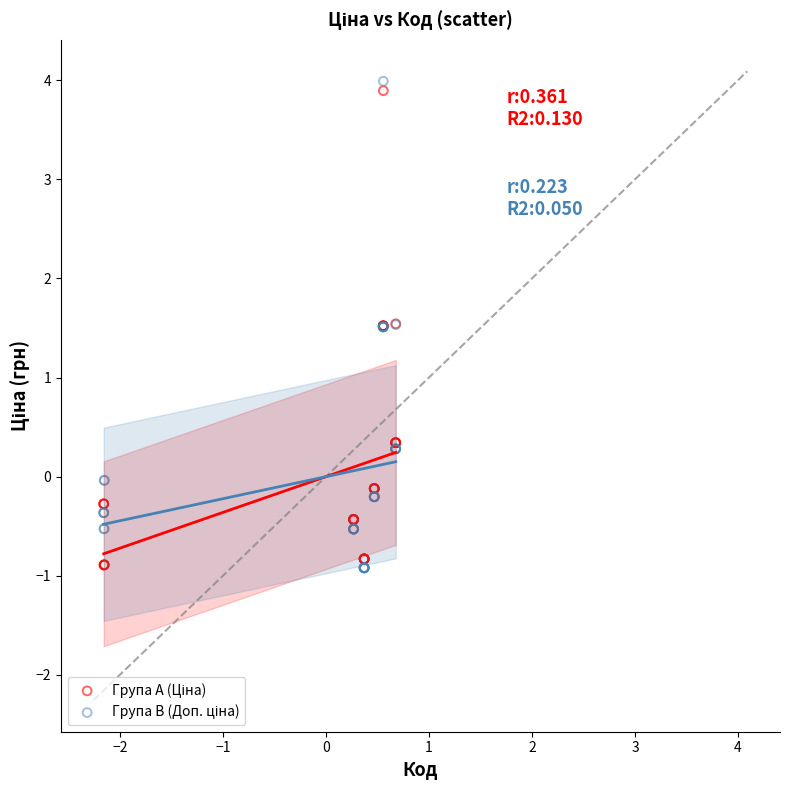

What is the X range (max minus min) for the scatter plot?

2.8